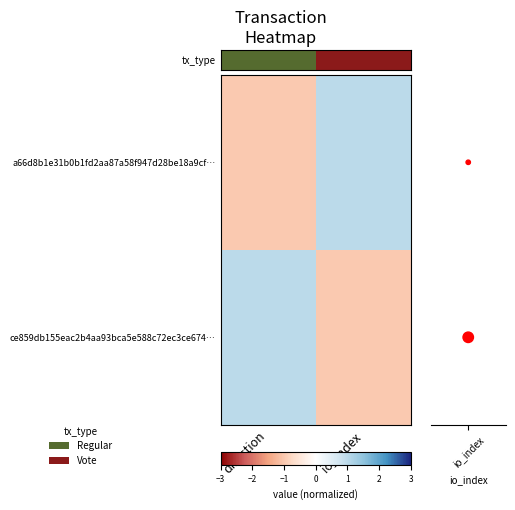

How many values in ce859db155eac2b4aa93bca5e588c72ec3ce674… are above zero?

1